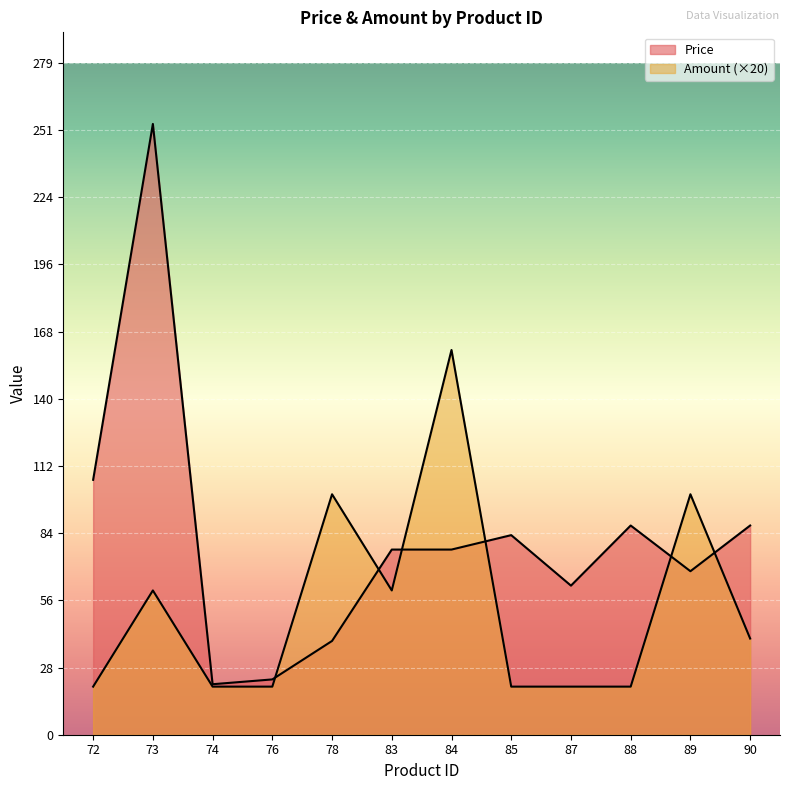

How many lines are shown in the chart?

2